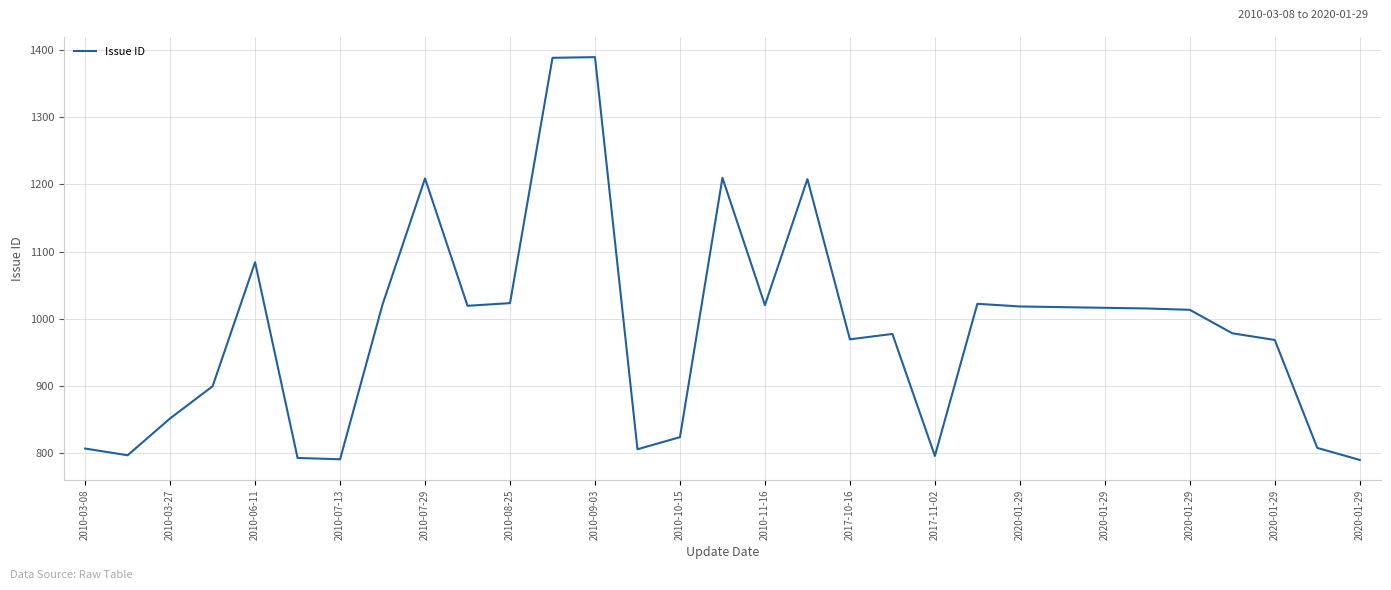

What is the greatest value displayed?

1390